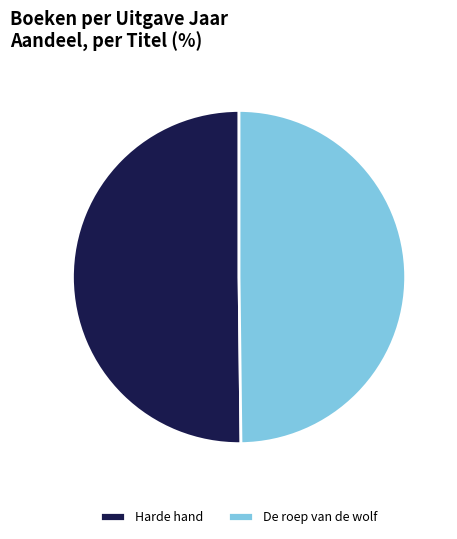

Is the sum of De roep van de wolf and Harde hand greater than half?

Yes